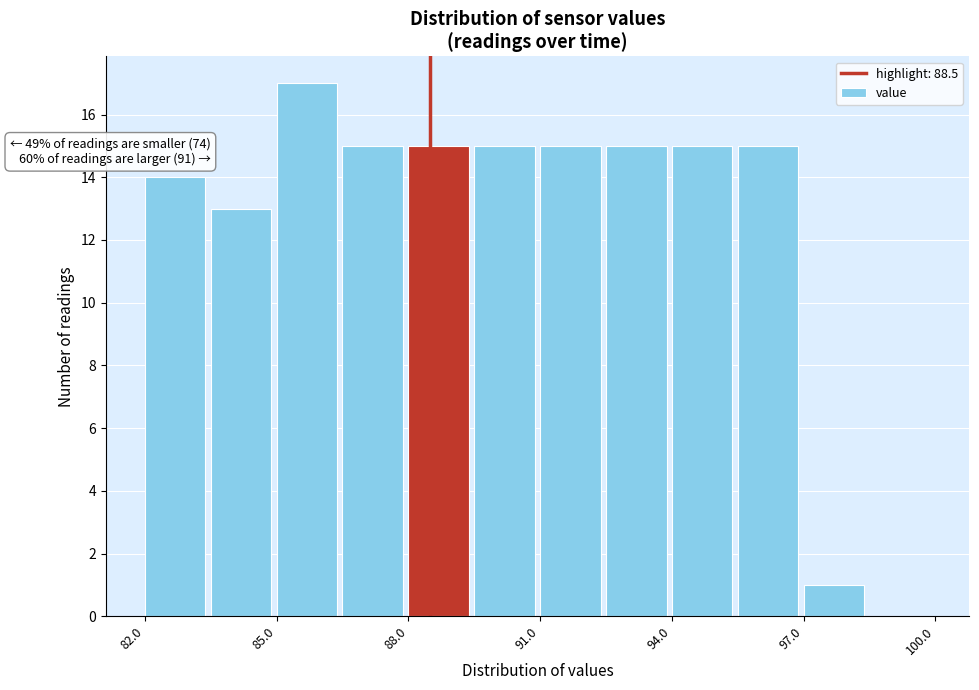

Read against the x-axis, roughly where is the centre of the tallest bar?

85.5